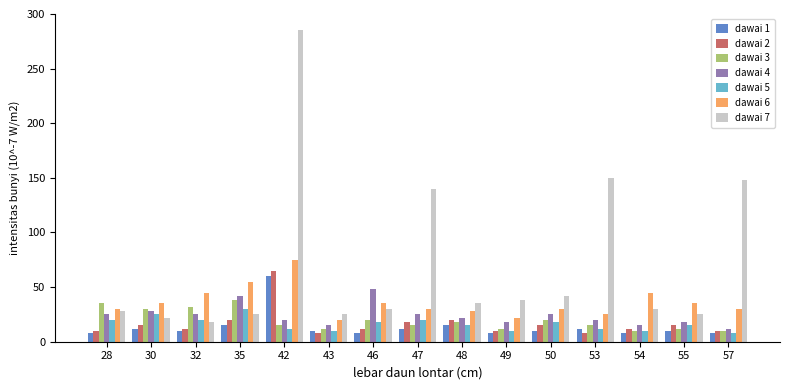

Is it true that dawai 7 equals 201 at 47?

False